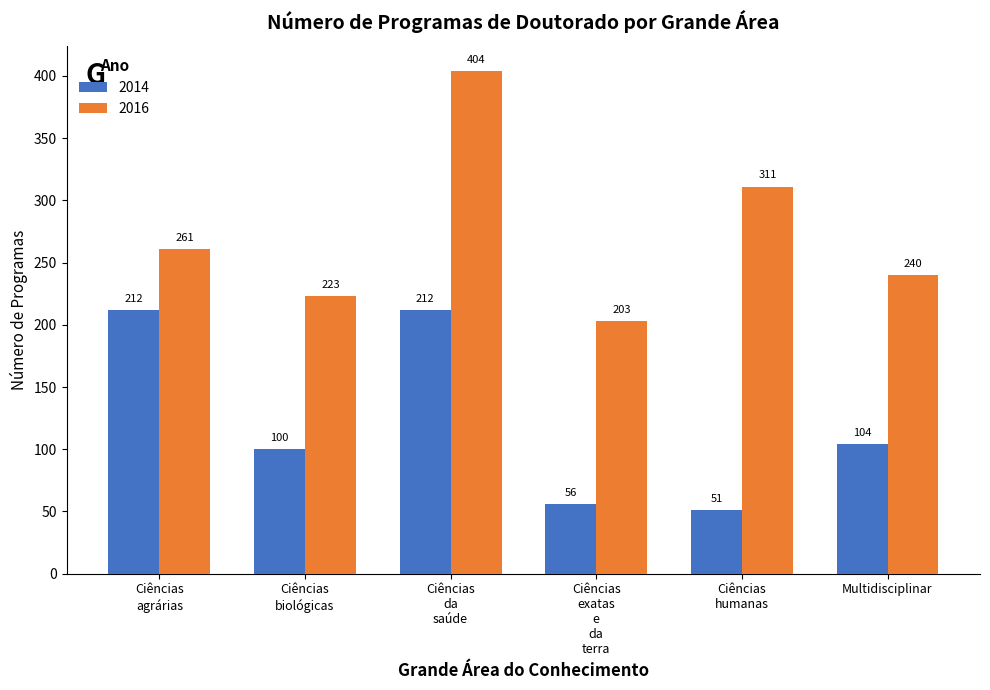

Does the chart contain stacked bars?

No